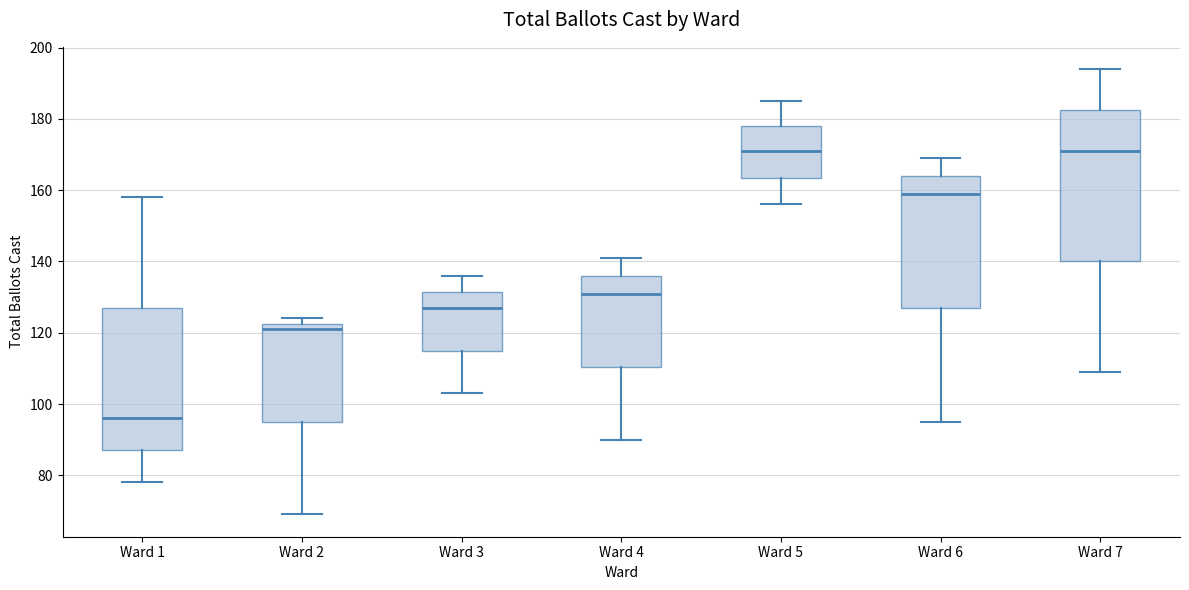

Reading left to right, read every box against the y-axis: the position of its median line, the range the box covers, and the ends of its whiskers. The values are not printed on the chart, so give them approximately, as read against the axis.

Ward 1: median 96, box 88 to 128, whiskers 78 to 158
Ward 2: median 122 (just below the box's upper edge), box 96 to 122, whiskers 70 to 124
Ward 3: median 128, box 116 to 132, whiskers 104 to 136
Ward 4: median 132, box 110 to 136, whiskers 90 to 142
Ward 5: median 172, box 164 to 178, whiskers 156 to 186
Ward 6: median 160, box 128 to 164, whiskers 96 to 170
Ward 7: median 172, box 140 to 182, whiskers 110 to 194